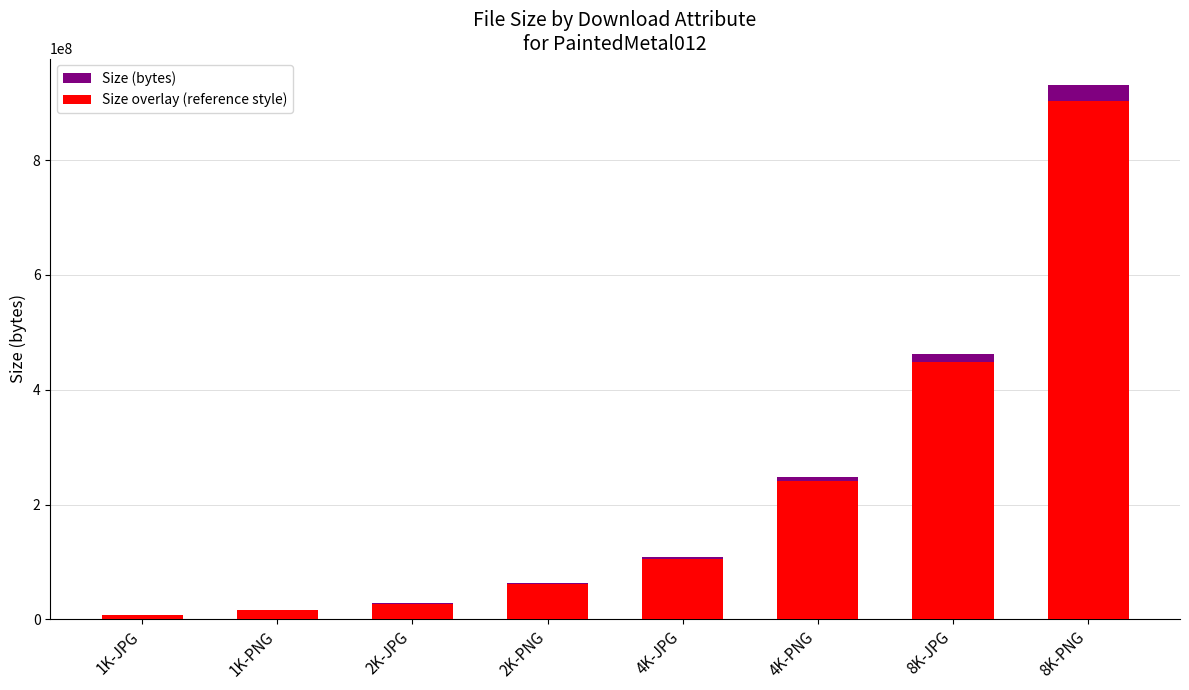

What is the maximum value shown in the chart?

930396922.0